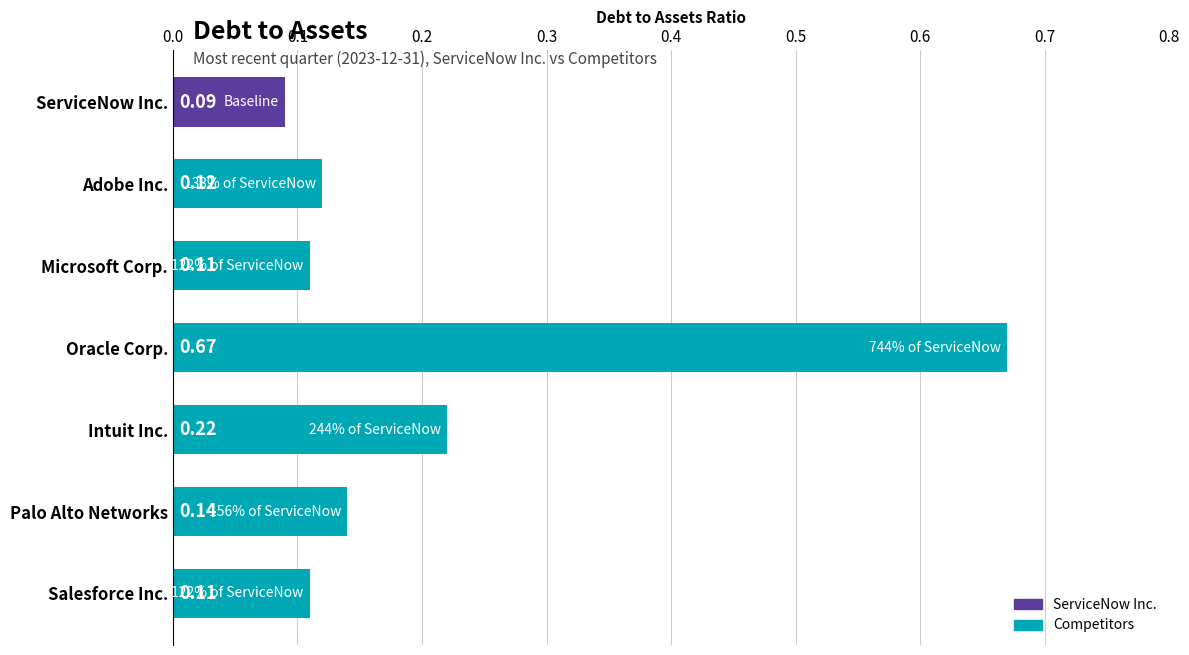

At which label is the value closest to 0?

ServiceNow Inc.